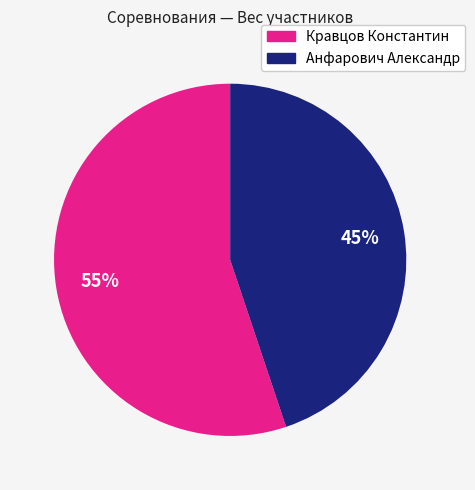

Count the number of slices in the pie.

2